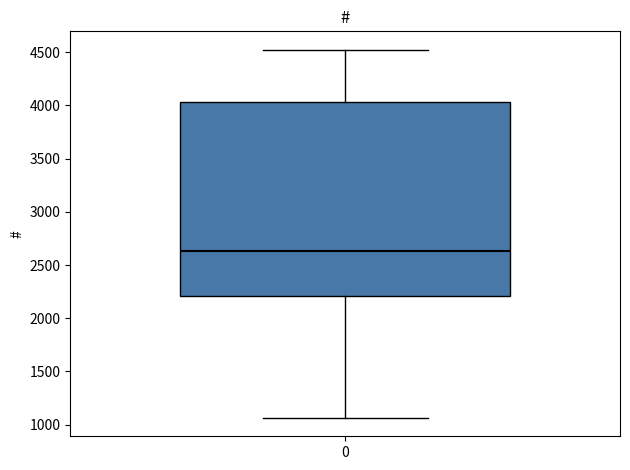

Where is the upper edge of the box at x = 0 on the y-axis? The values are not printed on the chart, so give them approximately, as read against the axis.

4050